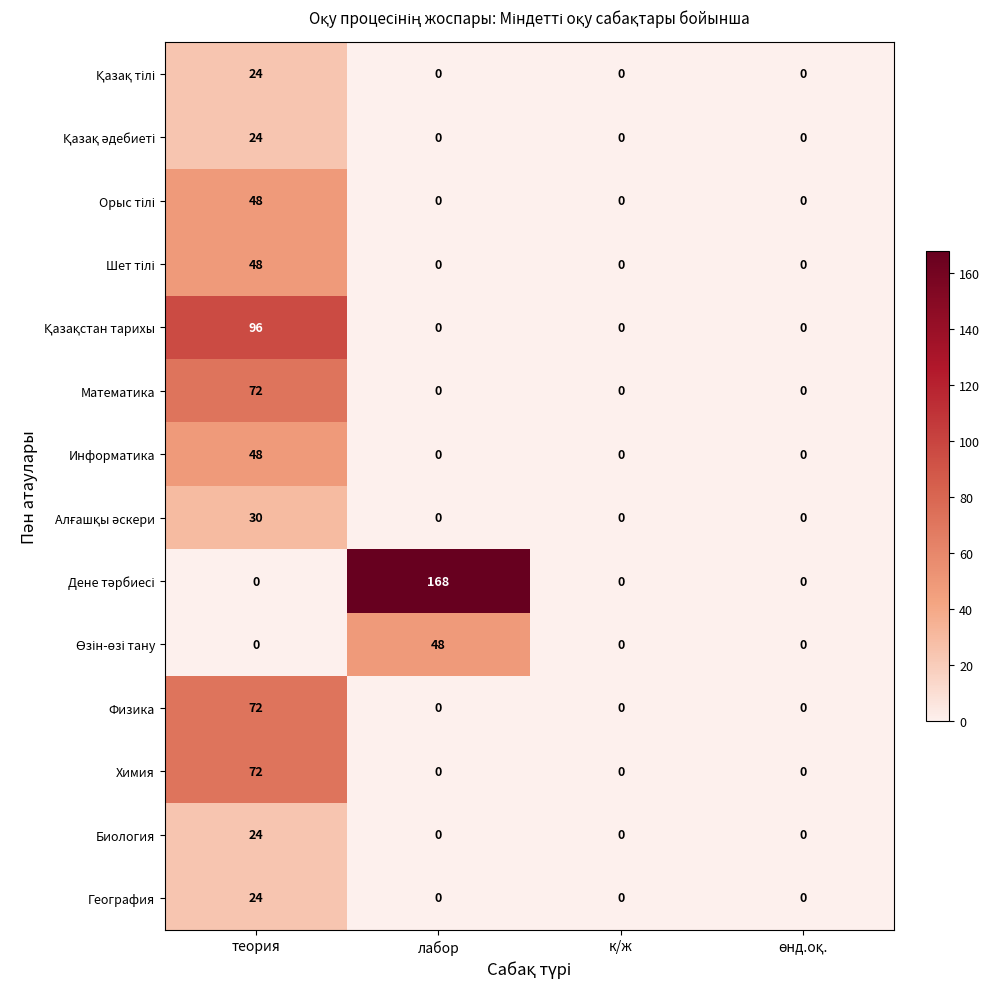

Which category has the highest value in the География series?

теория